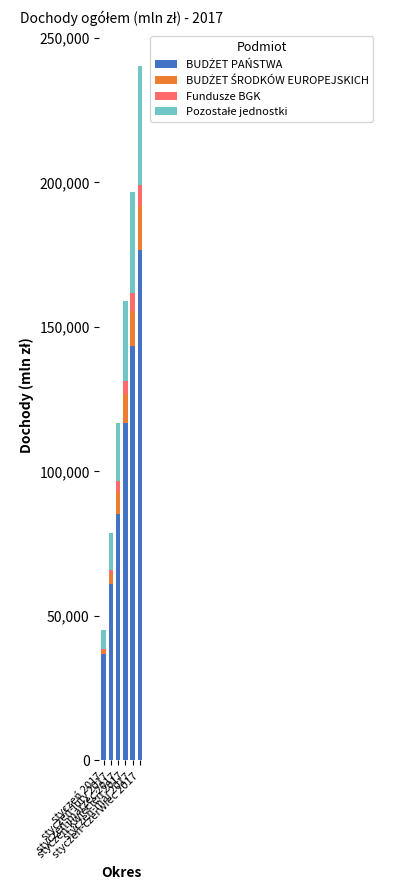

Does the chart contain stacked bars?

Yes